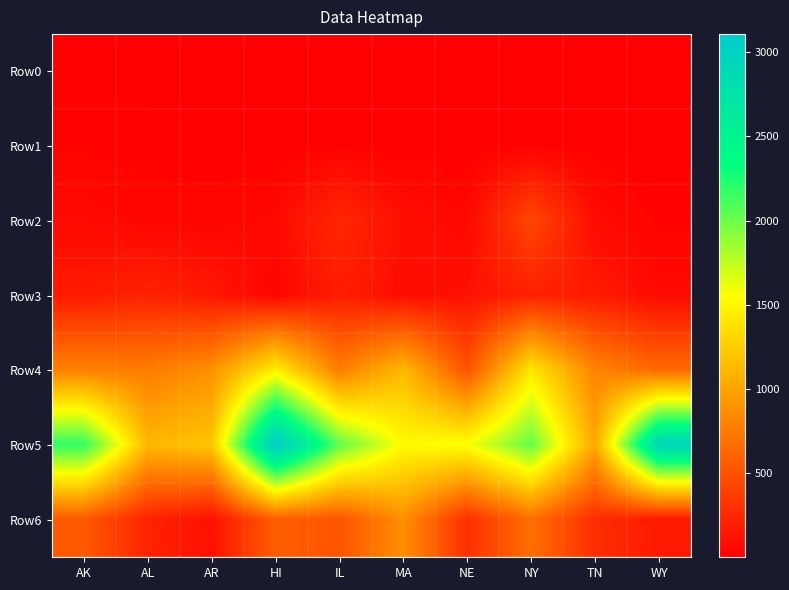

How many categories are shown in the chart?

10